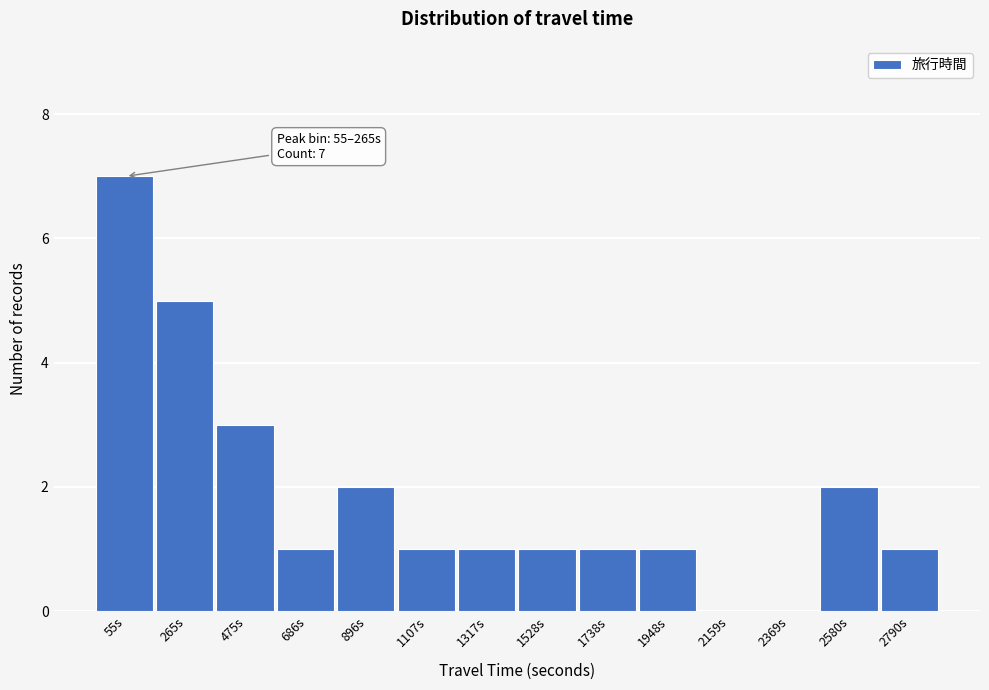

Reading left to right, extract all data points from this chart.

55s=7	265s=5	475s=3	686s=1	896s=2	1107s=1	1317s=1	1528s=1	1738s=1	1948s=1	2159s=0	2369s=0	2580s=2	2790s=1